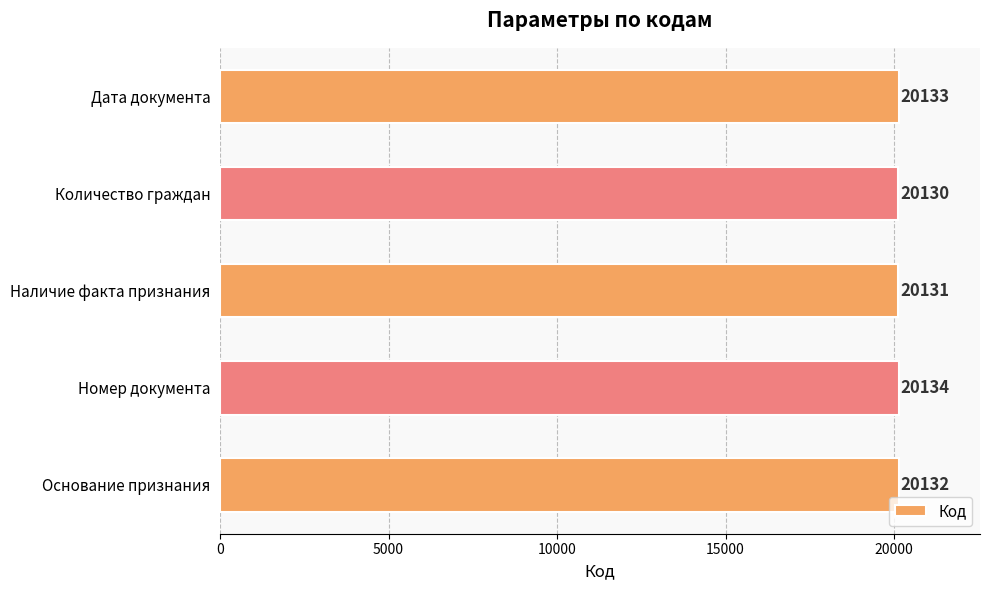

What is the value of the 3rd bar from the top?

20131